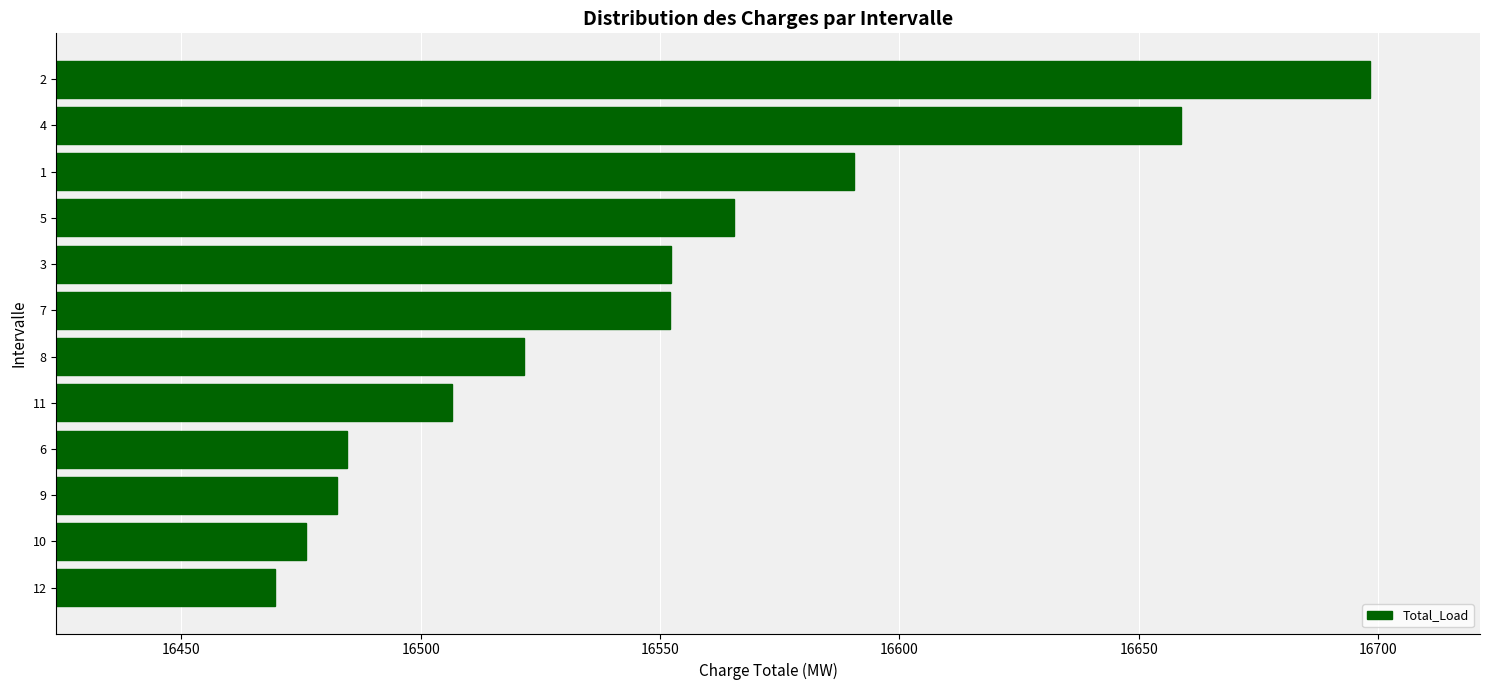

How many values are below 16552?

6